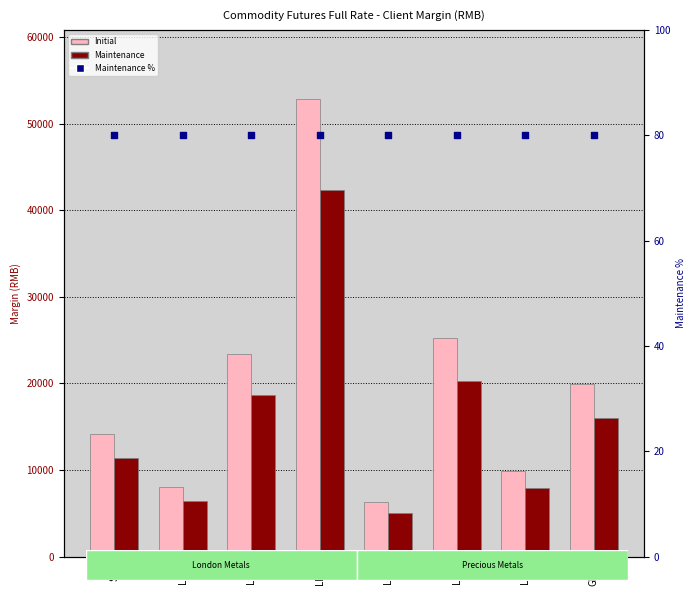

Is the value of Maintenance at SIR greater than the value of Initial at LRS?

No